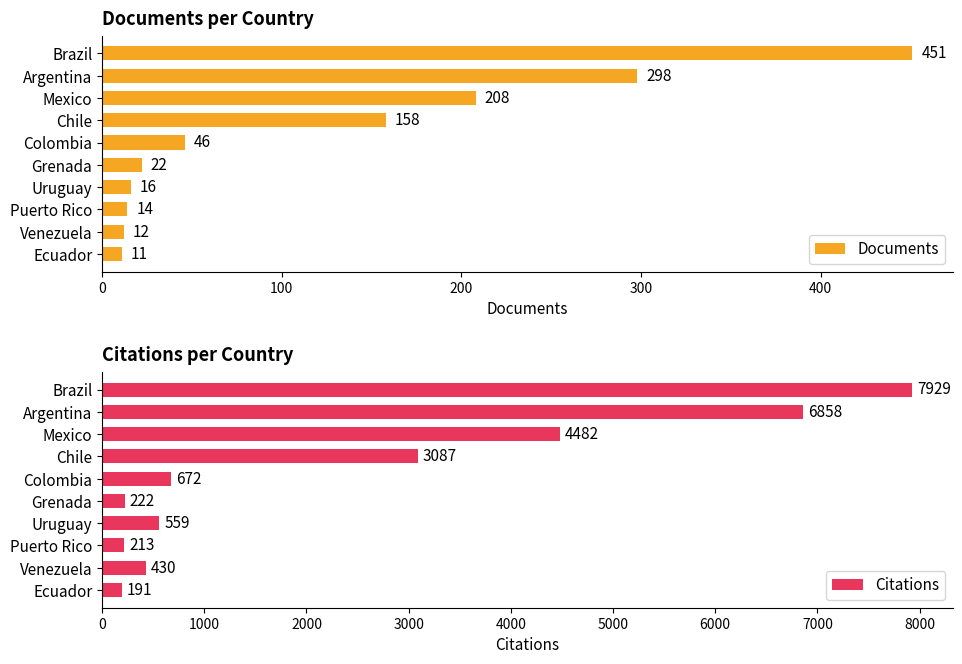

Is it true that Documents equals 14 at Puerto Rico?

True